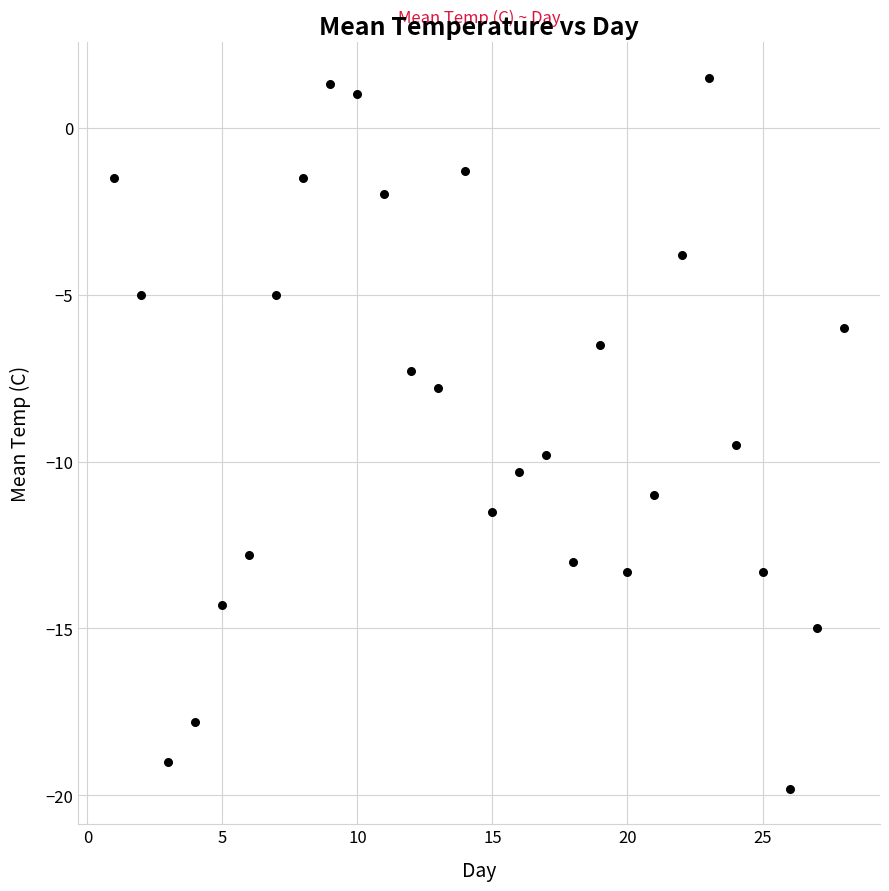

What is the range of X values (max minus min)?

27.0